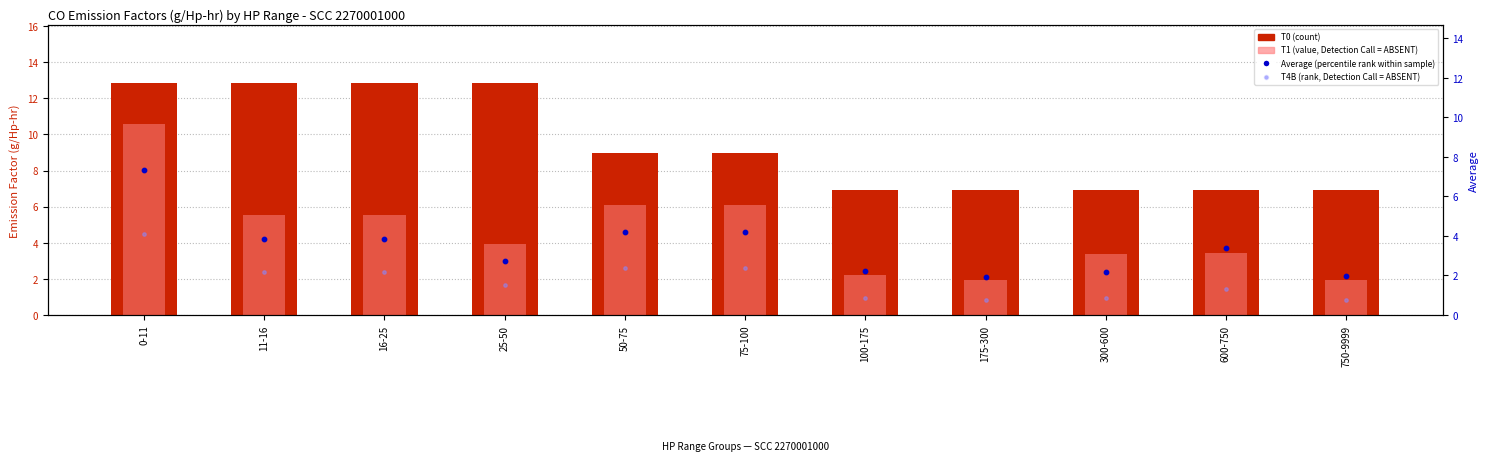

Is the value of T0 (count) at 25-50 greater than the value of T4B (rank, Detection=ABSENT) at 100-175?

Yes